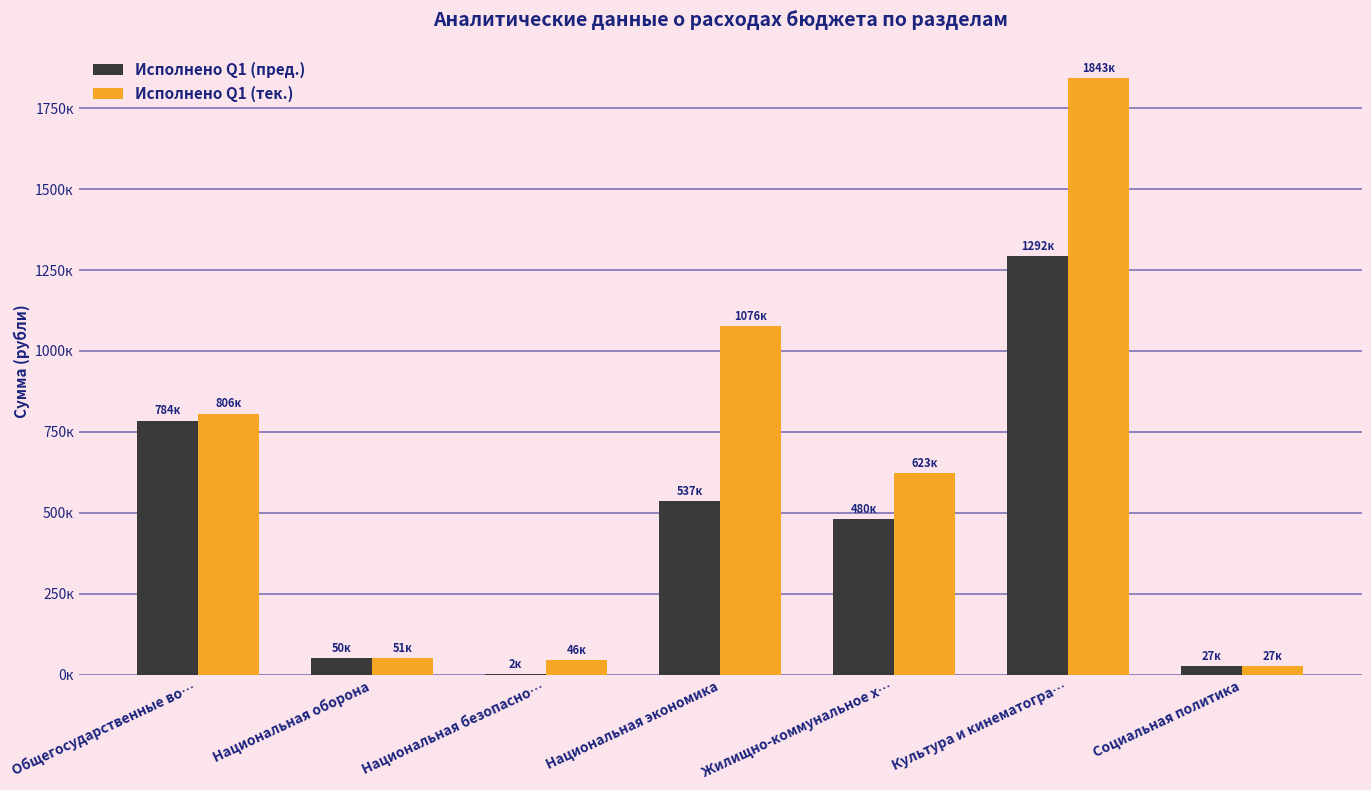

What are all the series names shown in the legend?

Исполнено Q1 (пред.), Исполнено Q1 (тек.)